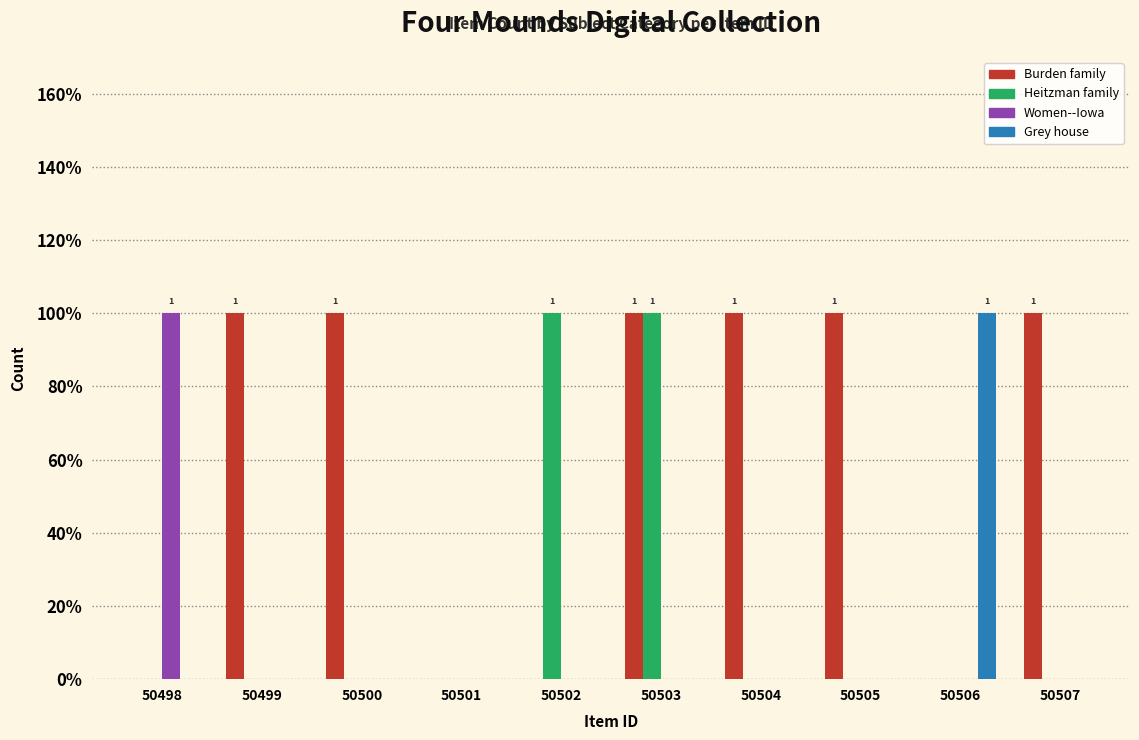

Are the bars grouped side by side (vs. stacked)?

Yes